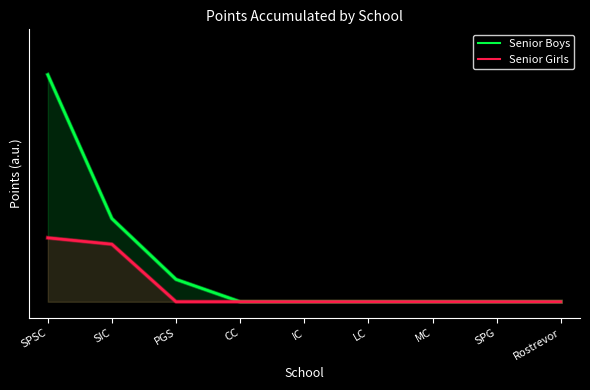

True or false: Senior Girls and Senior Boys intersect in this chart.

False